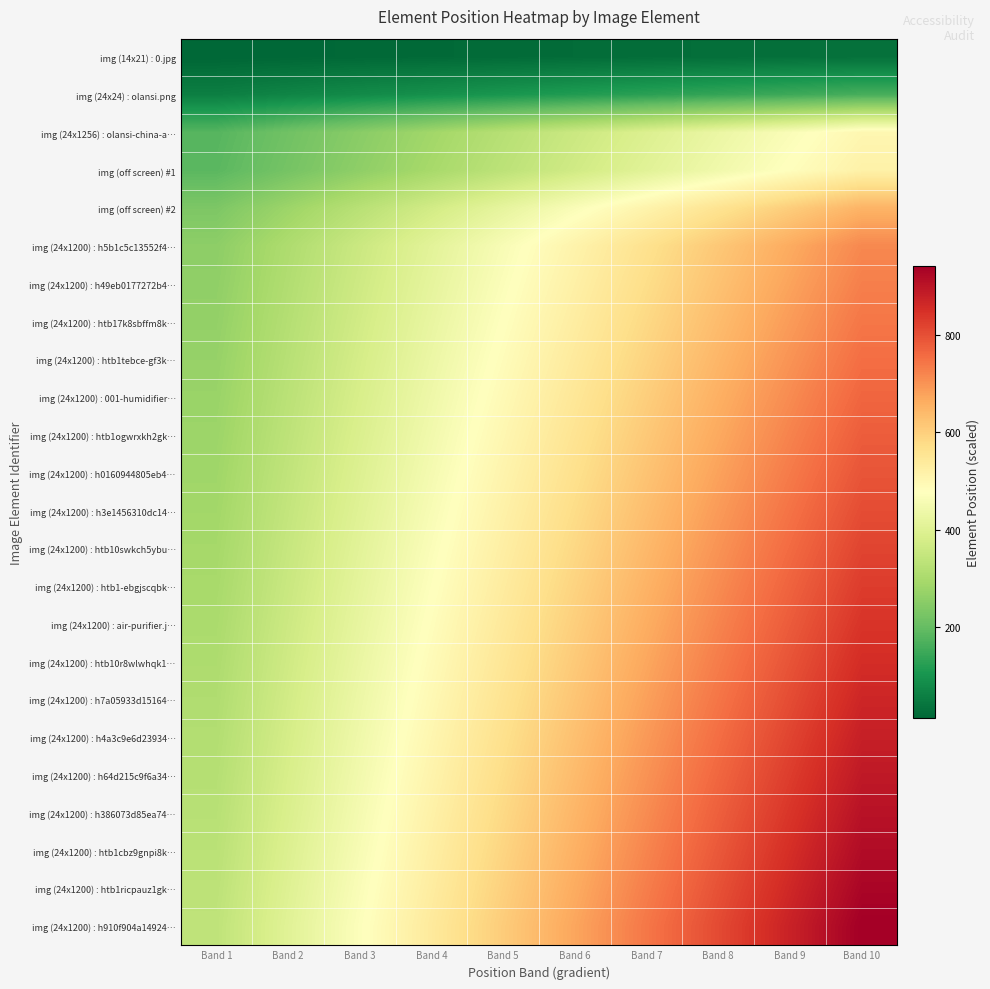

List the series in order of their peak value, lowest first.

img (14x21) : 0.jpg, img (24x24) : olansi.png, img (24x1256) : olansi-china-a…, img (off screen) #1, img (off screen) #2, img (24x1200) : h5b1c5c13552f4…, img (24x1200) : h49eb0177272b4…, img (24x1200) : htb17k8sbffm8k…, img (24x1200) : htb1tebce-gf3k…, img (24x1200) : 001-humidifier…, img (24x1200) : htb1ogwrxkh2gk…, img (24x1200) : h0160944805eb4…, img (24x1200) : h3e1456310dc14…, img (24x1200) : htb10swkch5ybu…, img (24x1200) : htb1-ebgjscqbk…, img (24x1200) : air-purifier.j…, img (24x1200) : htb10r8wlwhqk1…, img (24x1200) : h7a05933d15164…, img (24x1200) : h4a3c9e6d23934…, img (24x1200) : h64d215c9f6a34…, img (24x1200) : h386073d85ea74…, img (24x1200) : htb1cbz9gnpi8k…, img (24x1200) : htb1ricpauz1gk…, img (24x1200) : h910f904a14924…